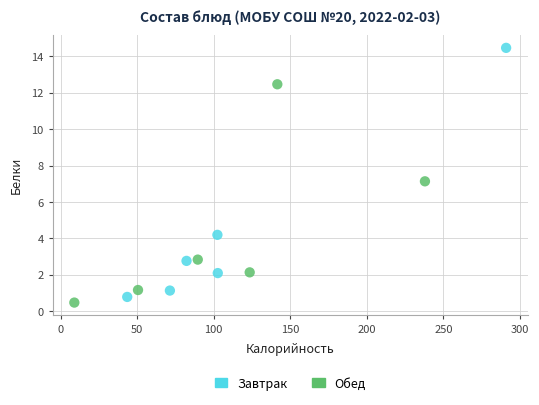

Which series reaches the minimum Y coordinate?

Обед